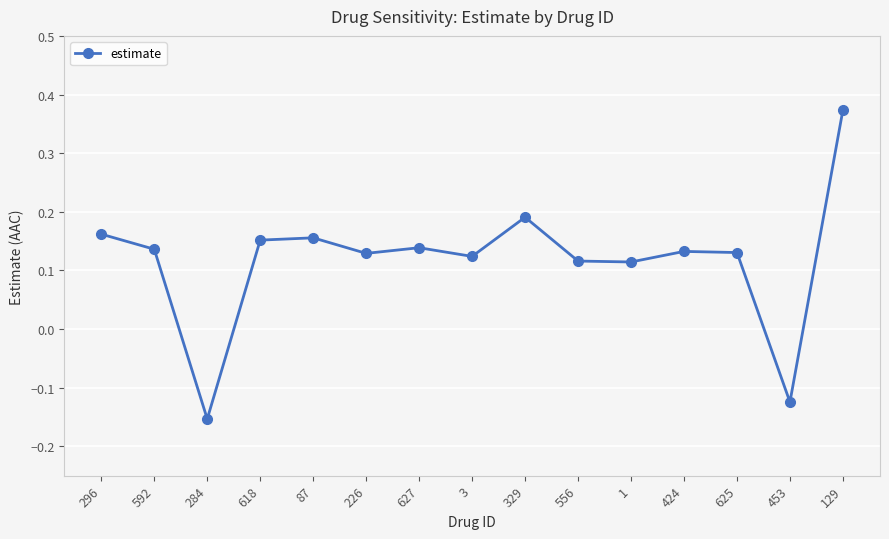

What is the label of the 15th point from the right?

296